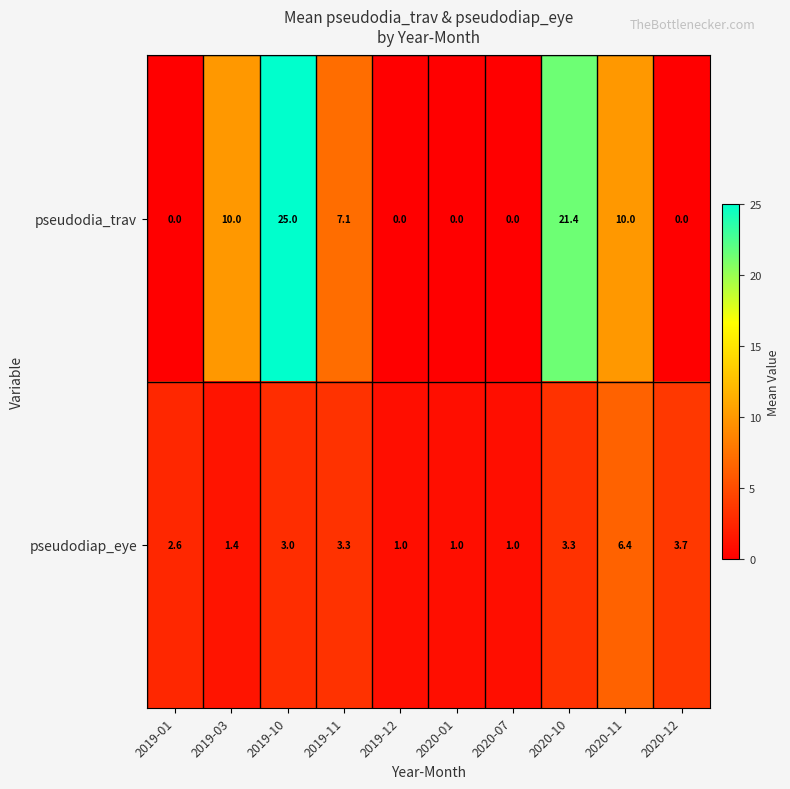

What is the difference between the pseudodia_trav values at 2019-11 and 2020-12?

7.1